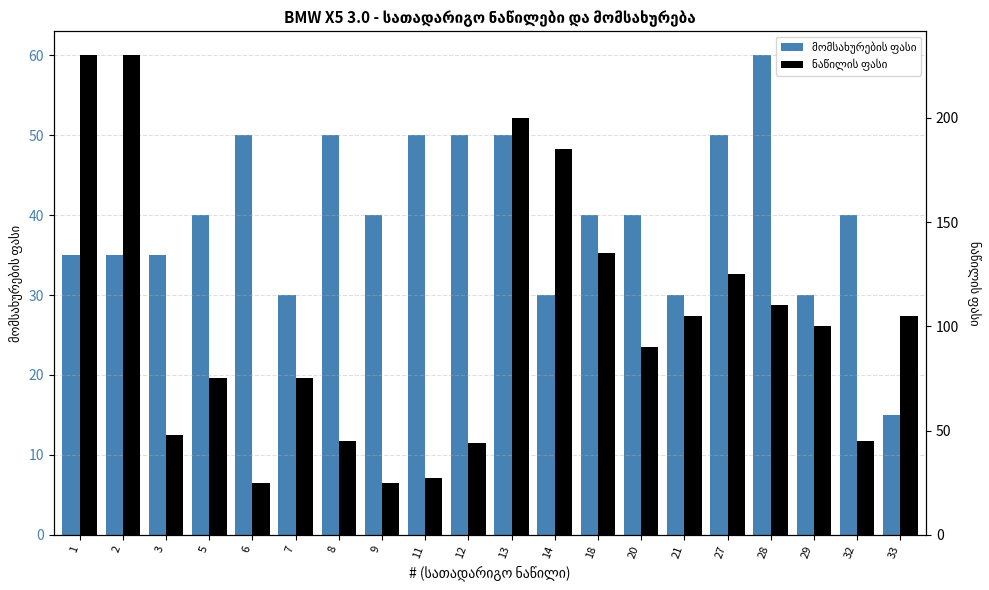

Rank the series by their average value, from lowest to highest.

მომსახურების ფასი, ნაწილის ფასი